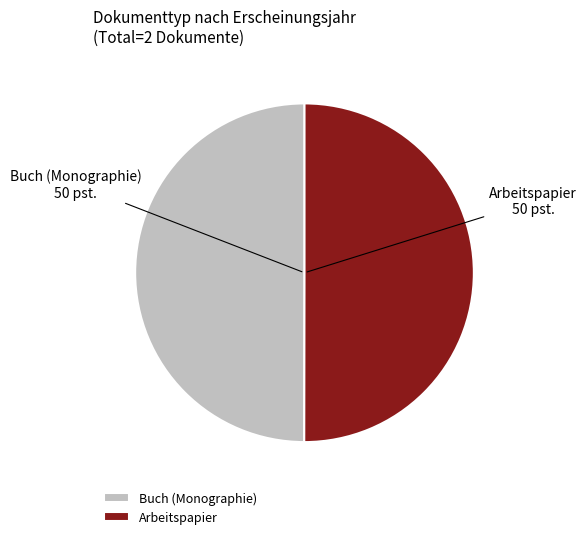

Combined, do Buch (Monographie) and Arbeitspapier account for over 50%?

Yes